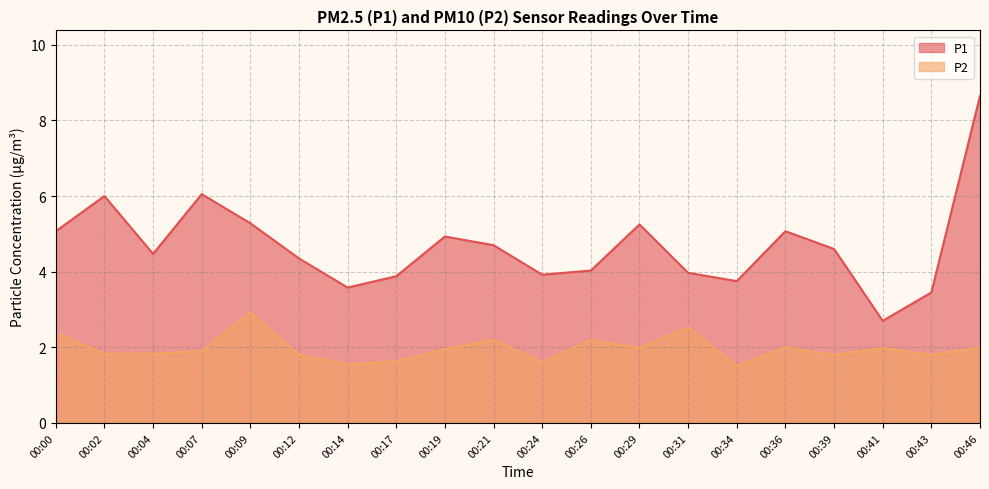

What is the difference between the maximum and minimum values in the P1 series?

6.0